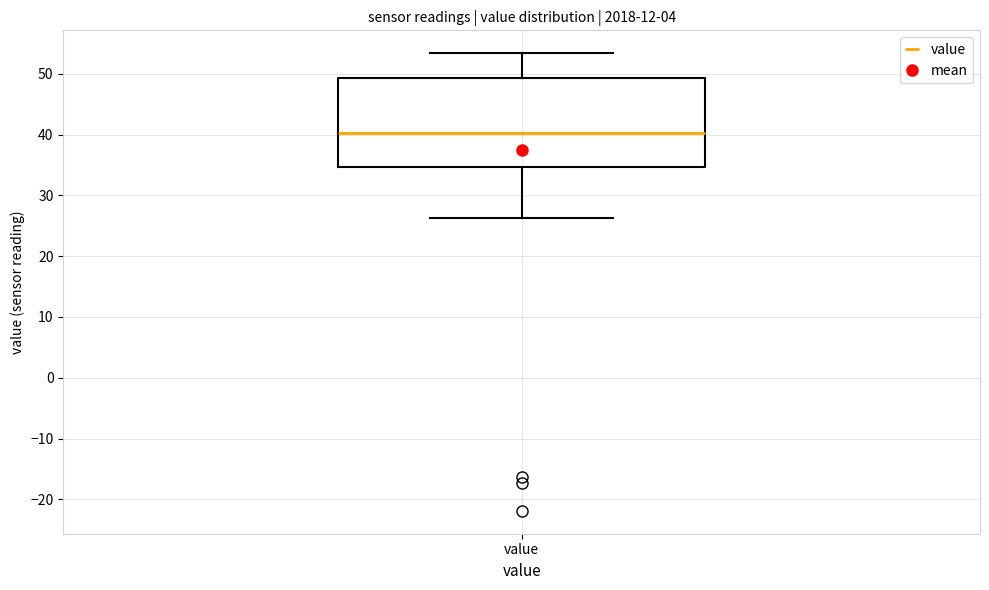

Where is the upper edge of the box for value on the y-axis? The values are not printed on the chart, so give them approximately, as read against the axis.

49